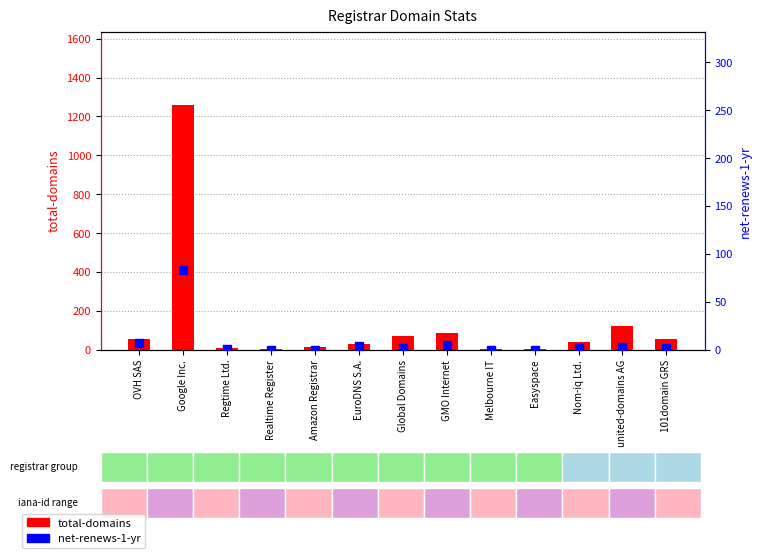

Is the value of total-domains at EuroDNS S.A. greater than the value of net-renews-1-yr at GMO Internet?

Yes